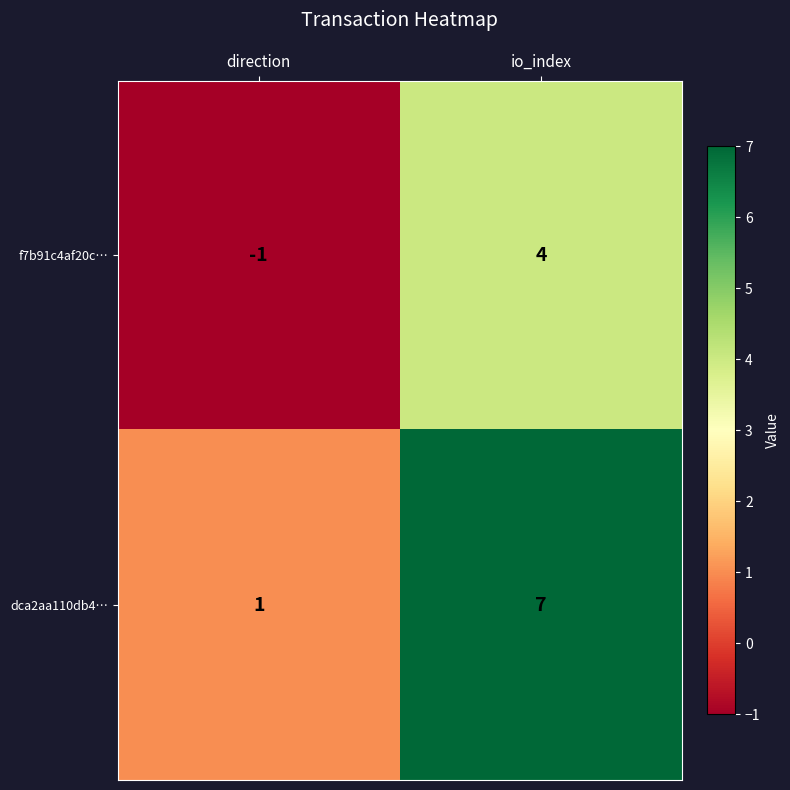

At which category is the sum across all series the highest?

io_index